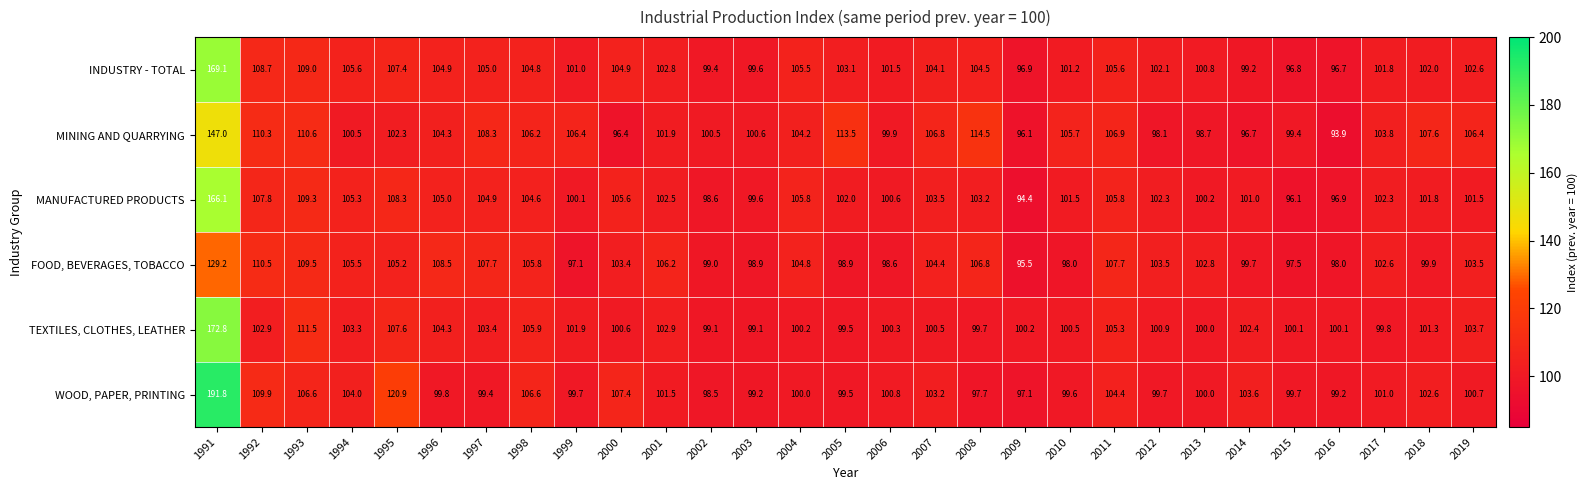

Rank the series by their maximum value, from highest to lowest.

WOOD, PAPER, PRINTING, TEXTILES, CLOTHES, LEATHER, INDUSTRY - TOTAL, MANUFACTURED PRODUCTS, MINING AND QUARRYING, FOOD, BEVERAGES, TOBACCO